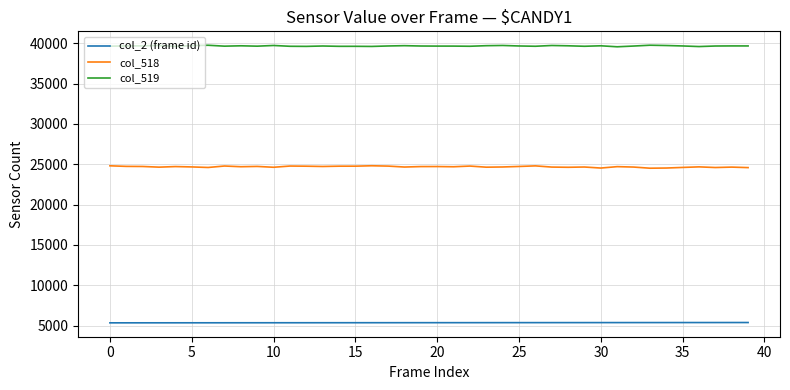

Which series has the largest total across all categories?

col_519